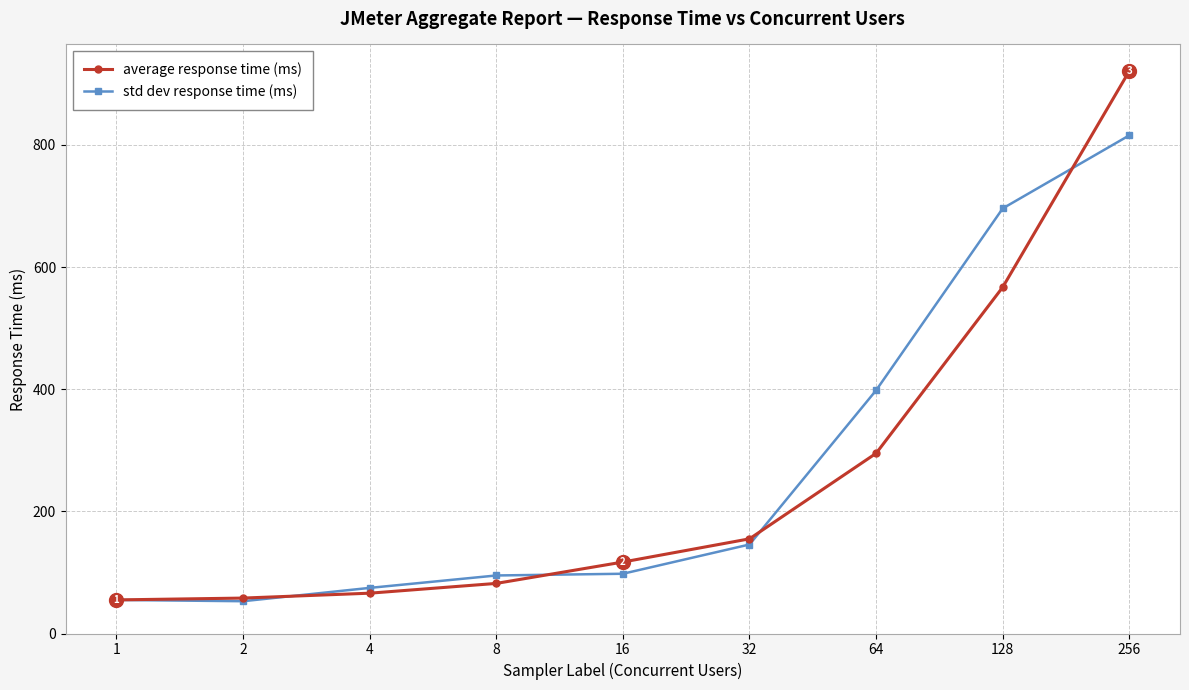

At which category is the sum across all series the highest?

256